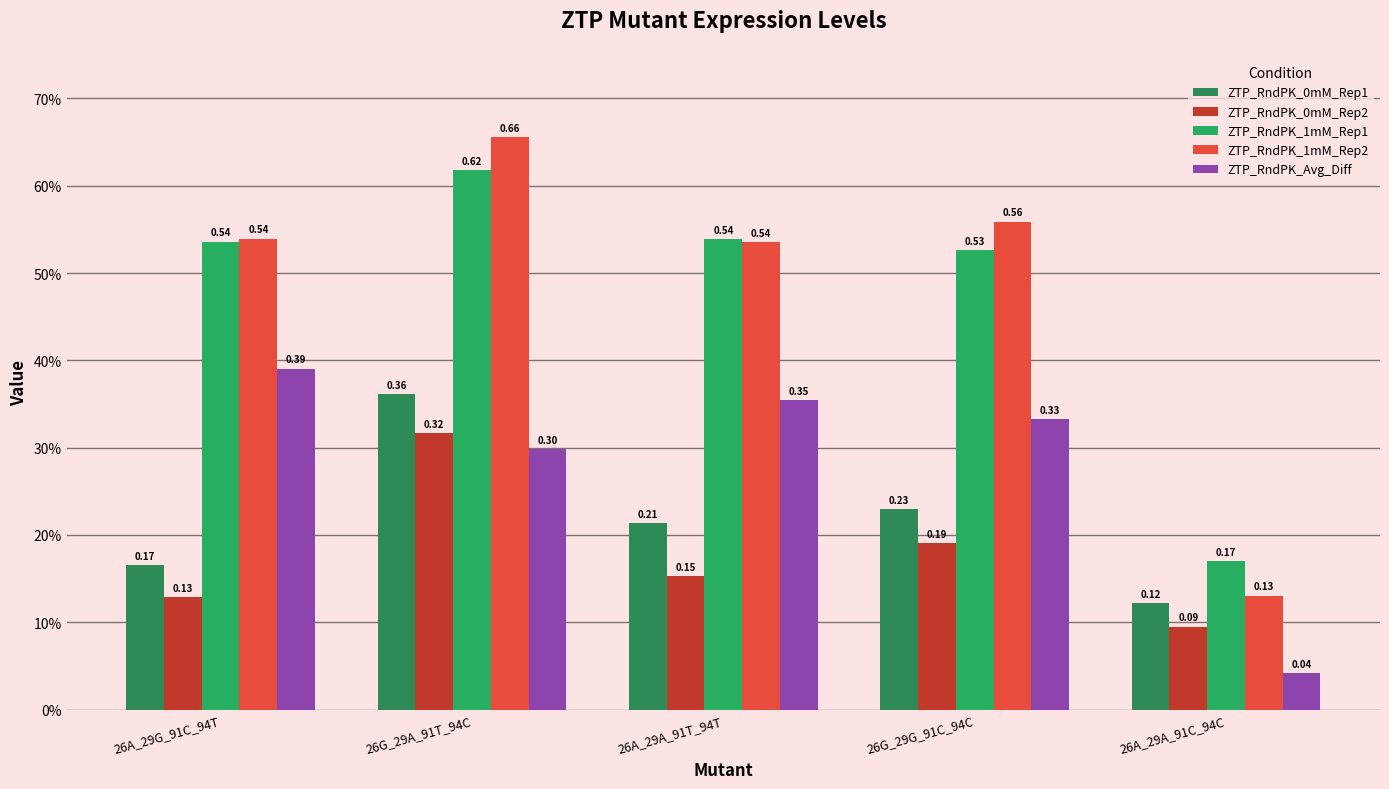

What is the approximate value of ZTP_RndPK_Avg_Diff at 26A_29G_91C_94T?

0.4